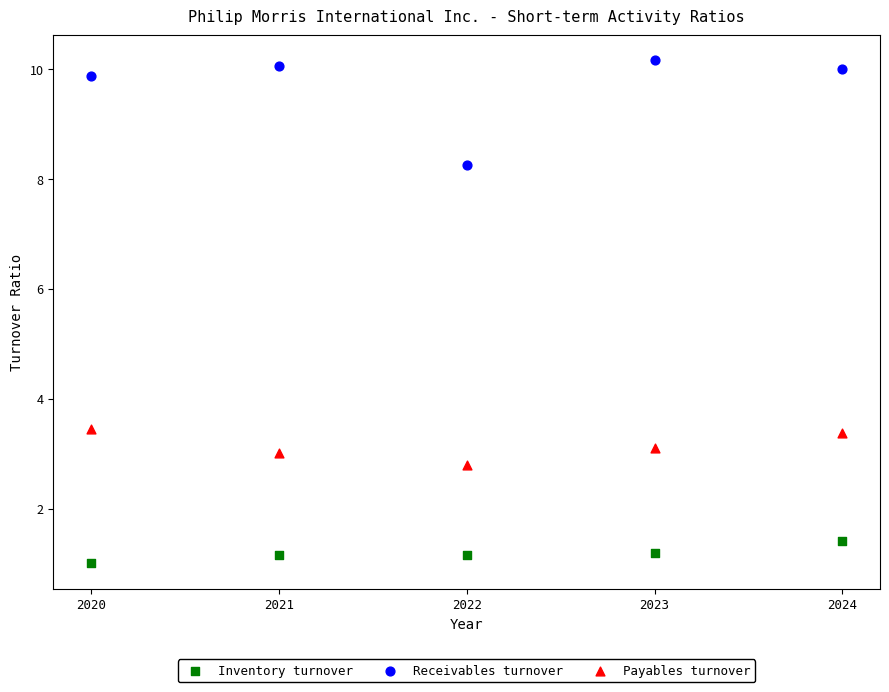

Which series reaches the minimum Y coordinate?

Inventory turnover